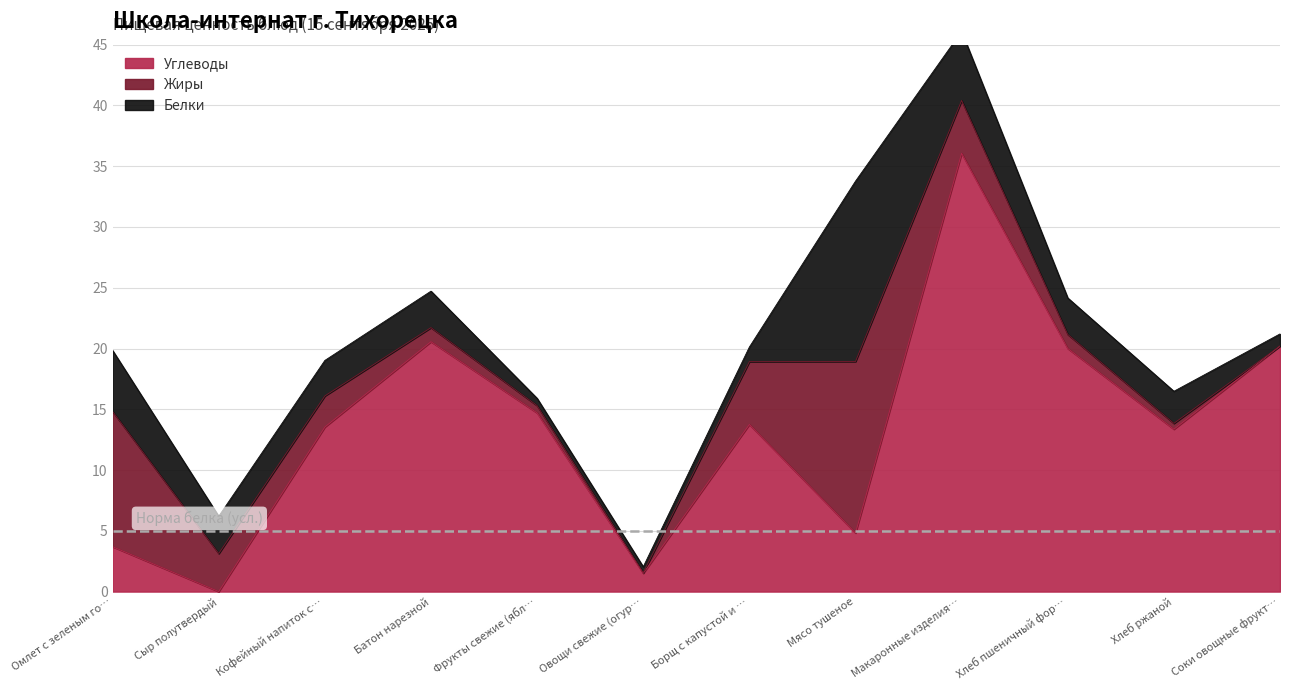

What is the maximum value for Углеводы?

36.1